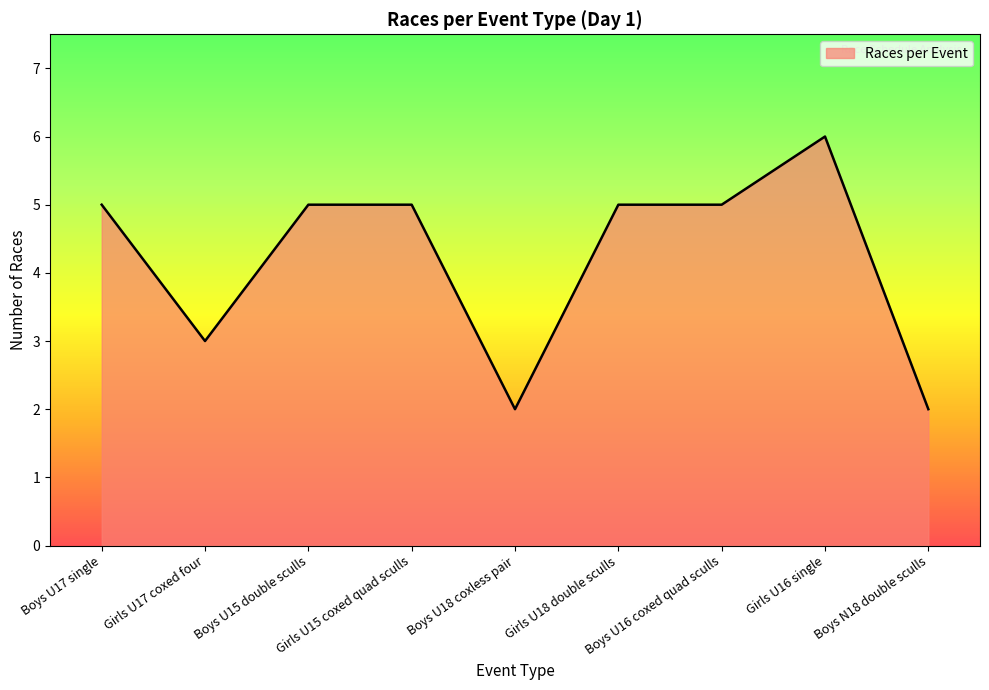

Is it true that the value at Boys U17 single is 9?

False